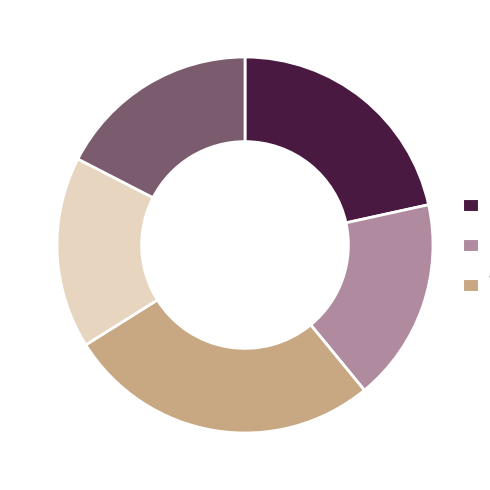

Does any single category account for the majority?

No